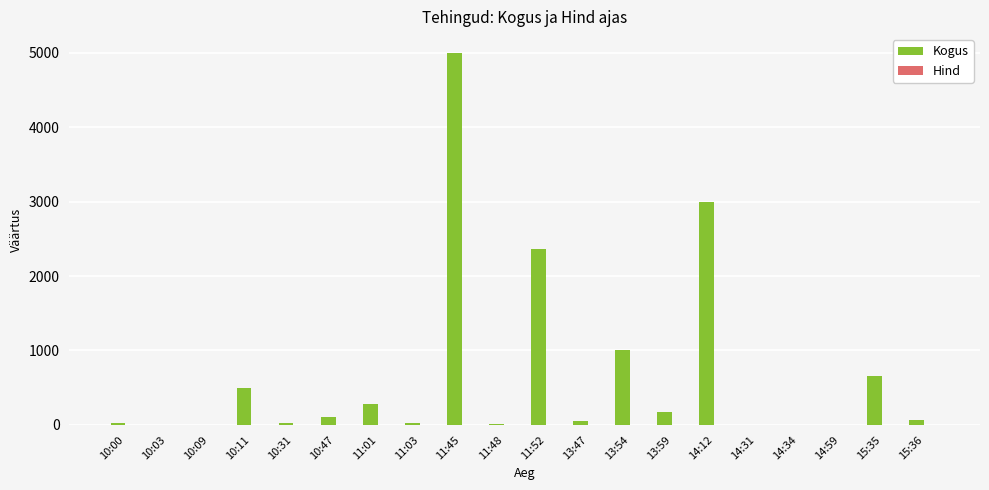

Which series has the largest range (max minus min)?

Kogus